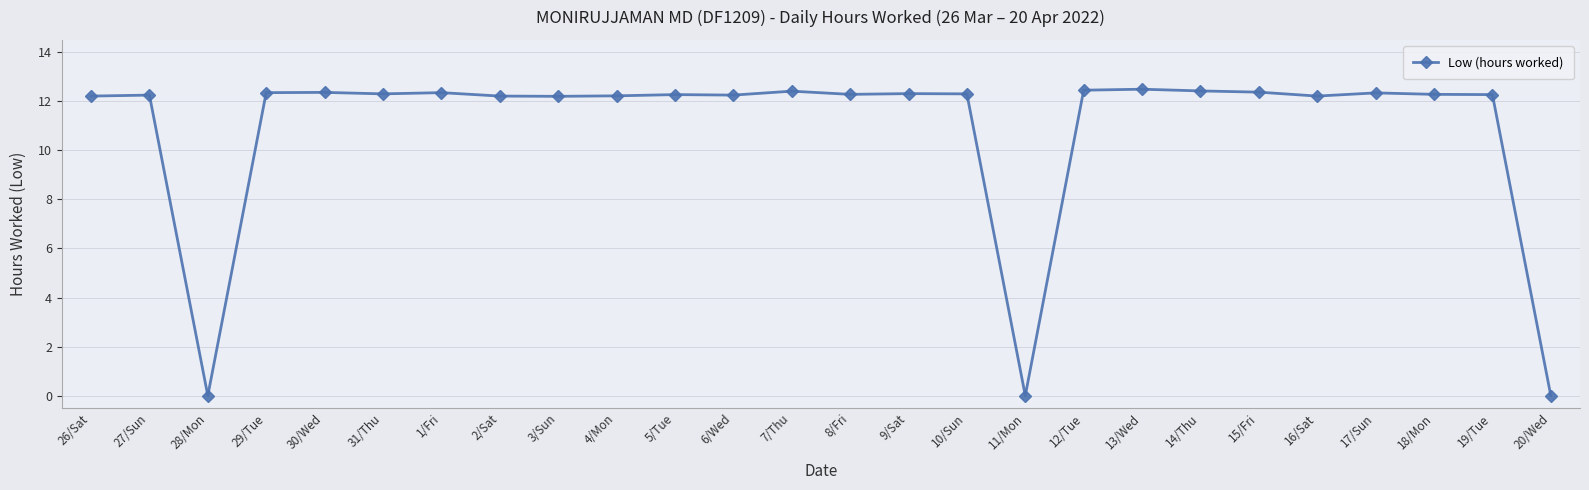

True or false: the data shows 12.3 at 9/Sat.

True